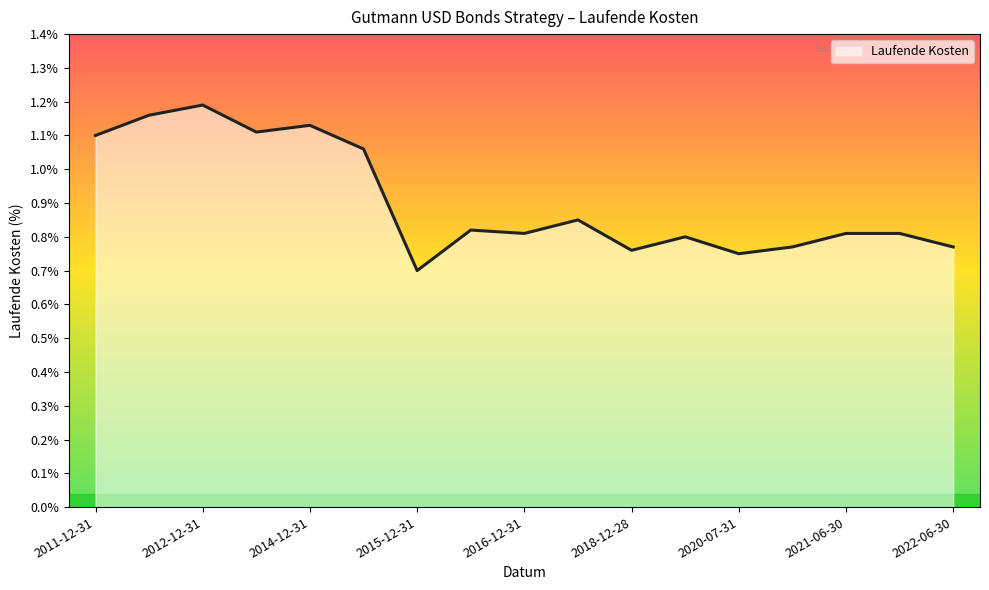

What is the smallest value displayed?

0.7